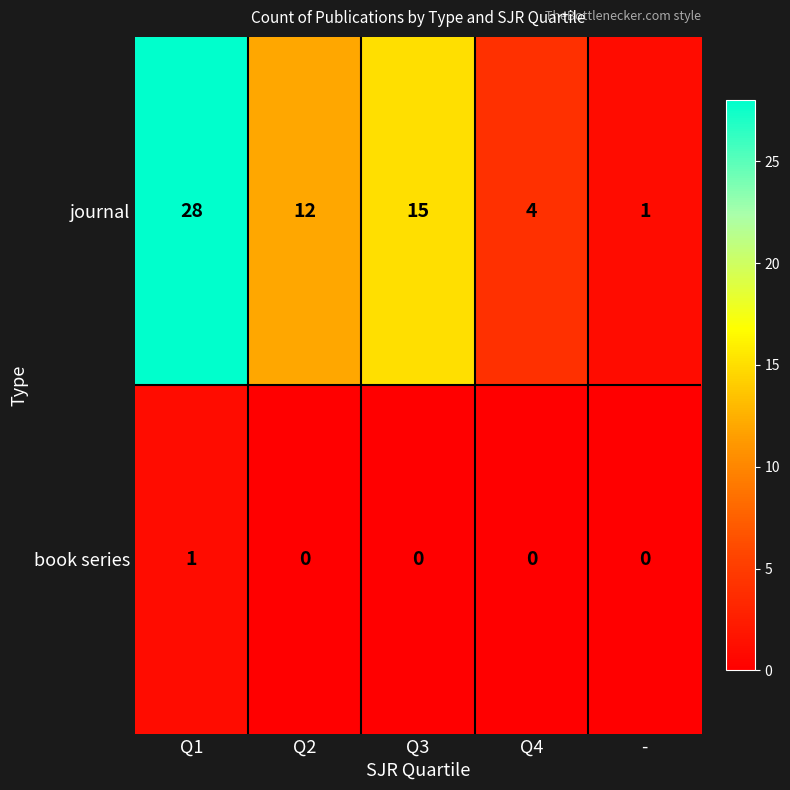

Is the value of book series at Q2 greater than the value of journal at Q4?

No